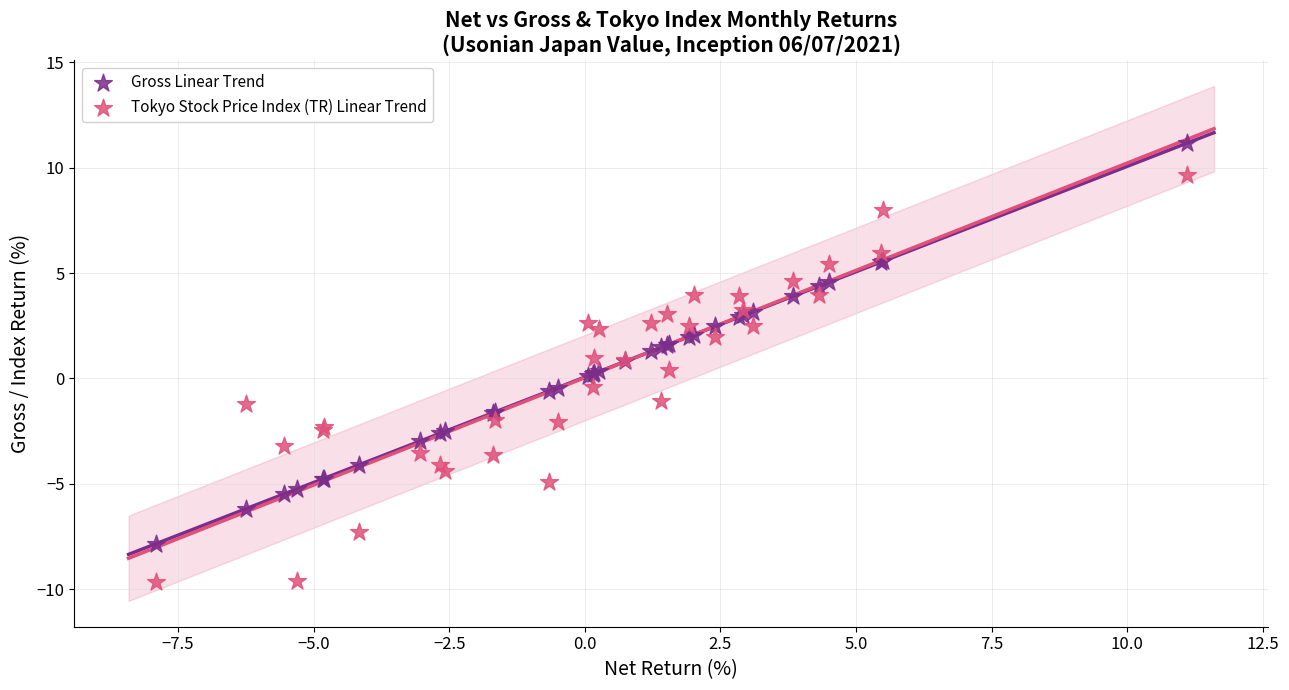

Which series has the widest spread of Y values?

Tokyo Stock Price Index (TR) Linear Trend